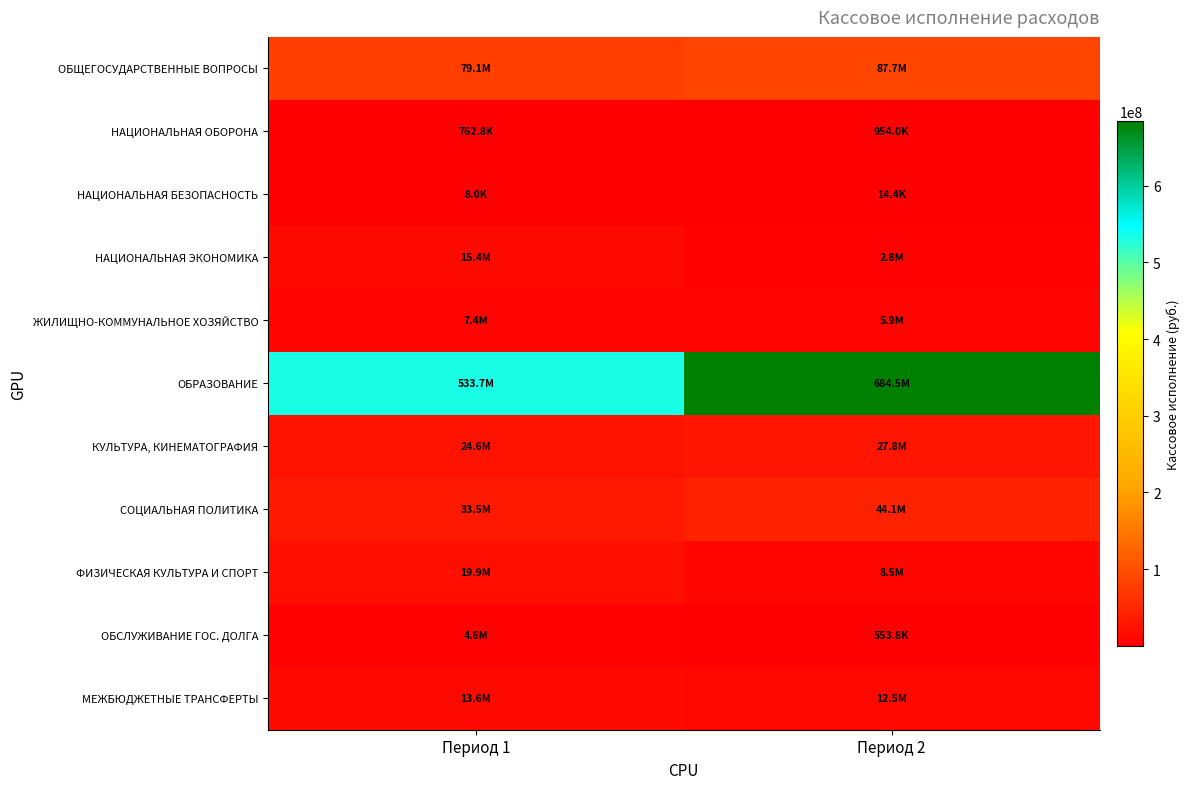

Reading right to left, transcribe all the data shown in this chart.

ОБЩЕГОСУДАРСТВЕННЫЕ ВОПРОСЫ: Период 2=87743985.1	Период 1=79075221.3
НАЦИОНАЛЬНАЯ ОБОРОНА: Период 2=953975.0	Период 1=762825.0
НАЦИОНАЛЬНАЯ БЕЗОПАСНОСТЬ: Период 2=14400.0	Период 1=7992.0
НАЦИОНАЛЬНАЯ ЭКОНОМИКА: Период 2=2828804.2	Период 1=15379372.5
ЖИЛИЩНО-КОММУНАЛЬНОЕ ХОЗЯЙСТВО: Период 2=5945897.0	Период 1=7424569.9
ОБРАЗОВАНИЕ: Период 2=684522261.1	Период 1=533680279.5
КУЛЬТУРА, КИНЕМАТОГРАФИЯ: Период 2=27754512.2	Период 1=24606470.7
СОЦИАЛЬНАЯ ПОЛИТИКА: Период 2=44112463.6	Период 1=33504549.6
ФИЗИЧЕСКАЯ КУЛЬТУРА И СПОРТ: Период 2=8472814.1	Период 1=19858069.0
ОБСЛУЖИВАНИЕ ГОС. ДОЛГА: Период 2=553821.9	Период 1=4634093.6
МЕЖБЮДЖЕТНЫЕ ТРАНСФЕРТЫ: Период 2=12455502.2	Период 1=13644767.5